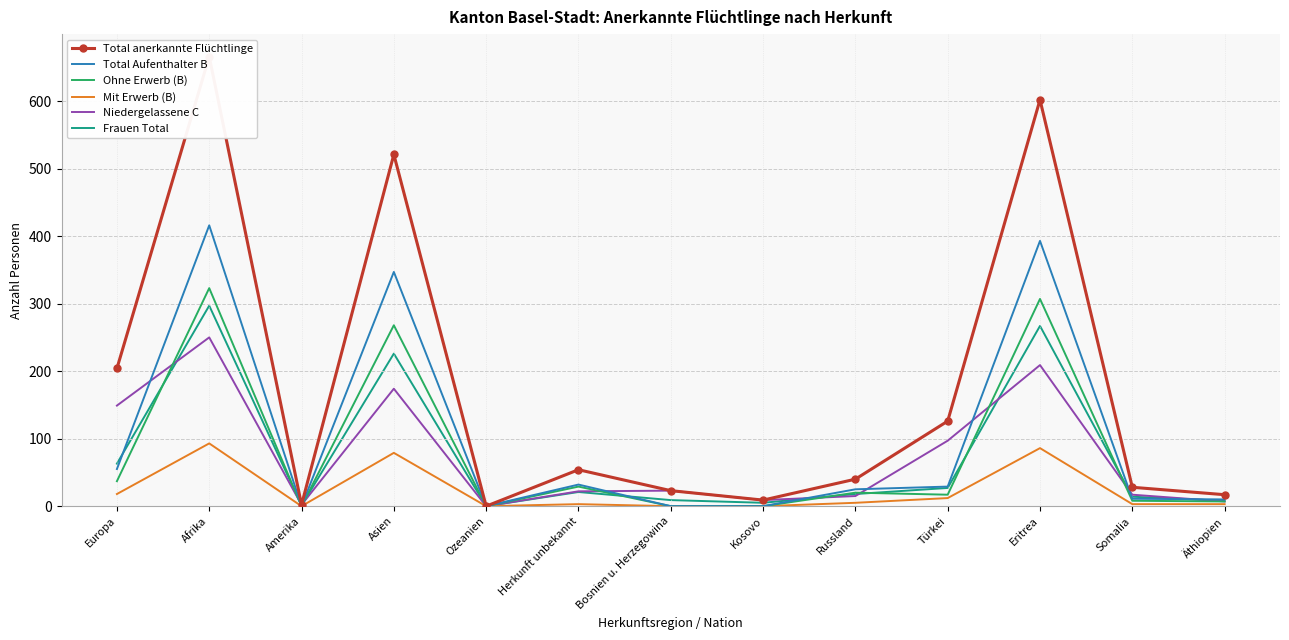

Reading left to right, what are all the values shown in this chart?

Total anerkannte Flüchtlinge: 204	666	2	521	0	54	23	9	40	126	602	28	17
Total Aufenthalter B: 55	416	0	347	0	32	0	0	25	29	393	11	10
Ohne Erwerb (B): 37	323	0	268	0	29	0	0	20	17	307	8	7
Mit Erwerb (B): 18	93	0	79	0	3	0	0	5	12	86	3	3
Niedergelassene C: 149	250	2	174	0	22	23	9	15	97	209	17	7
Frauen Total: 63	297	1	226	0	21	9	5	18	27	267	14	8